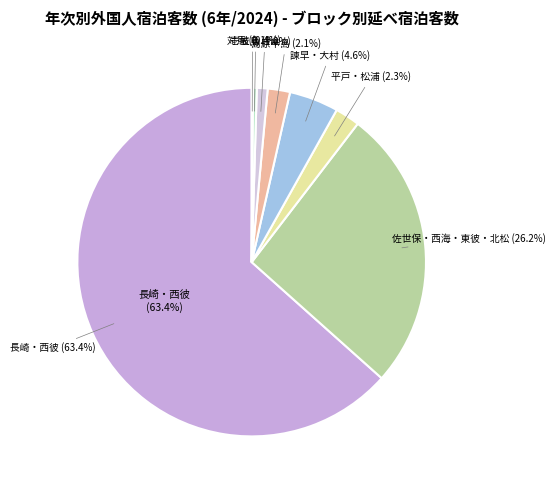

How many segments does this pie chart have?

8